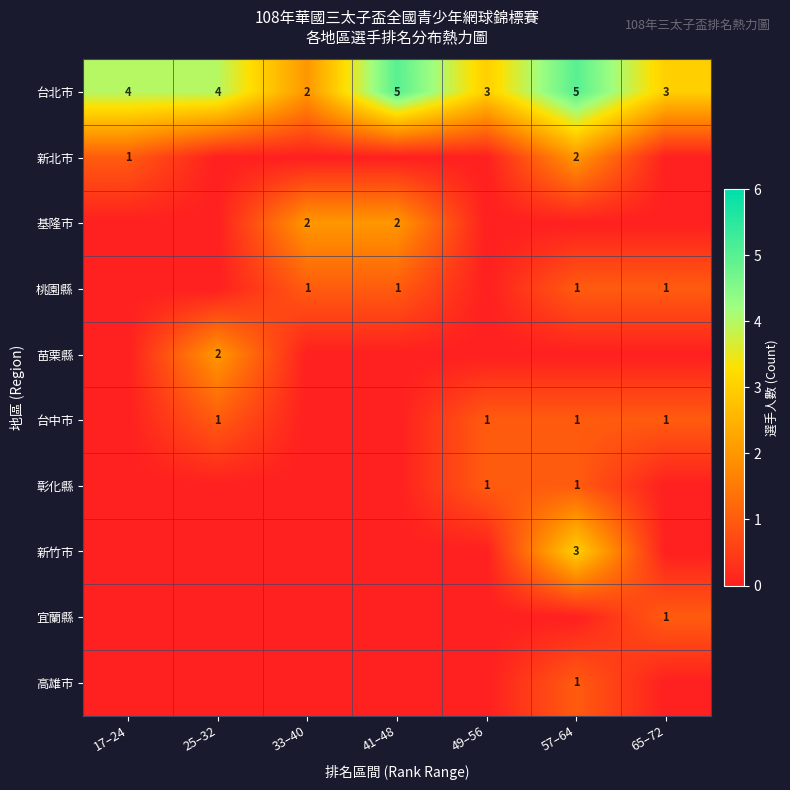

Is the value of 彰化縣 at 49–56 greater than the value of 台北市 at 33–40?

No